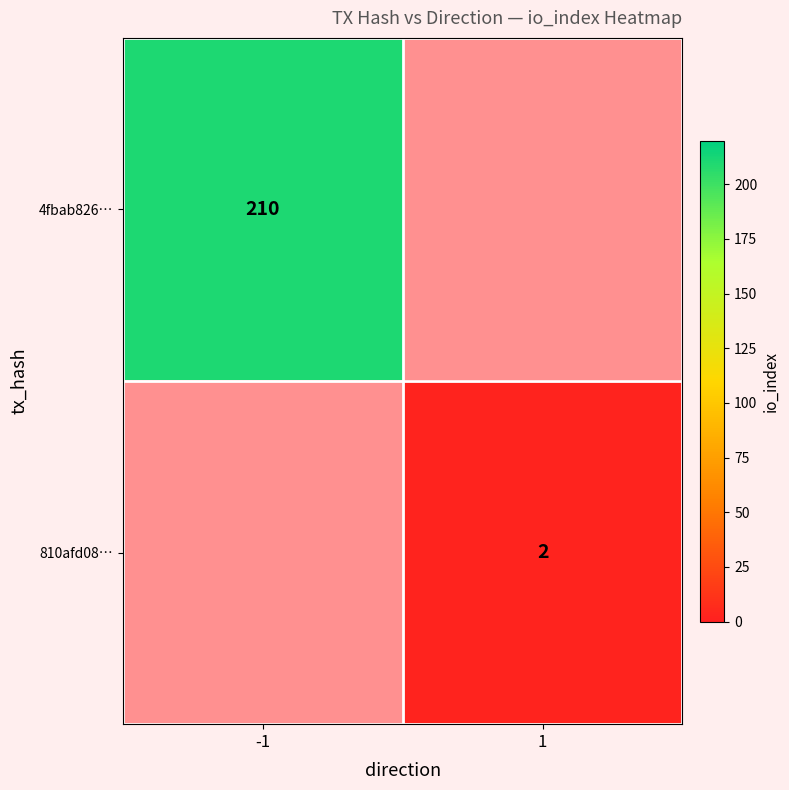

Is it true that 4fbab826… equals 210 at -1?

True